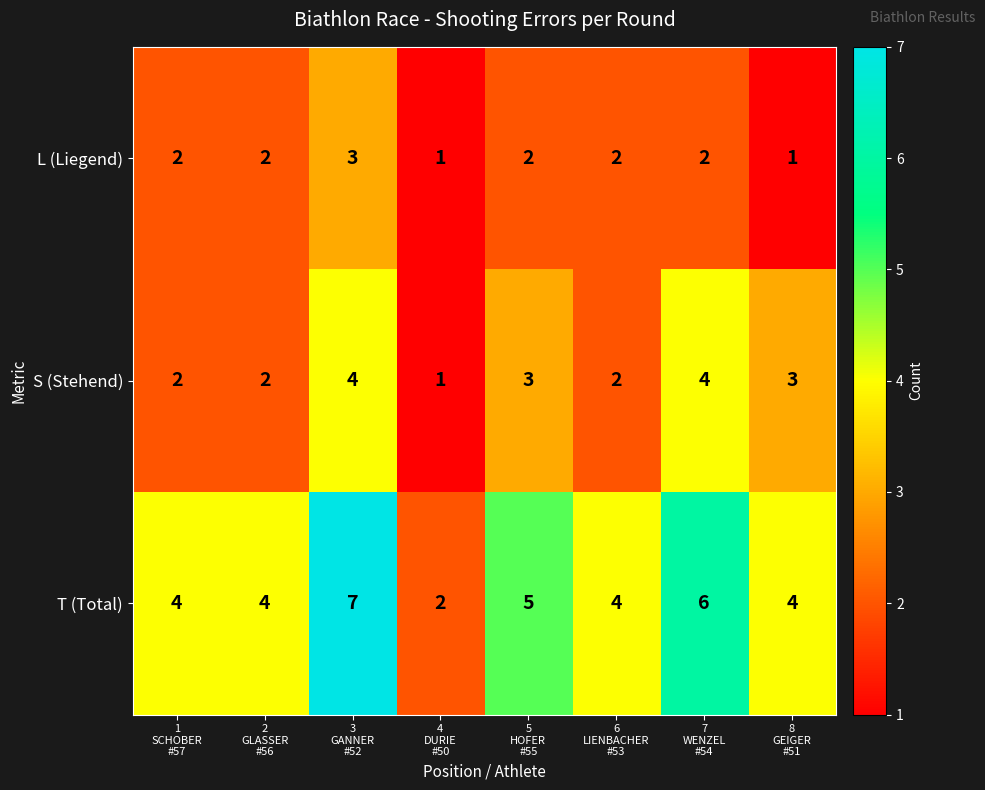

List the series in order of their peak value, lowest first.

L (Liegend), S (Stehend), T (Total)